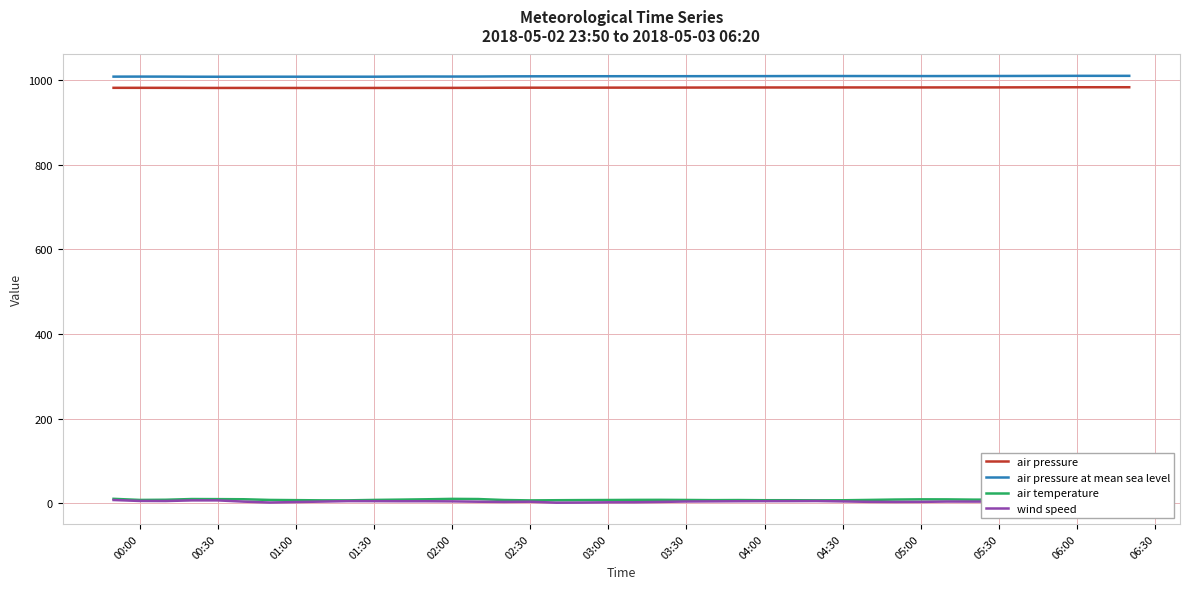

True or false: air temperature and wind speed intersect in this chart.

False